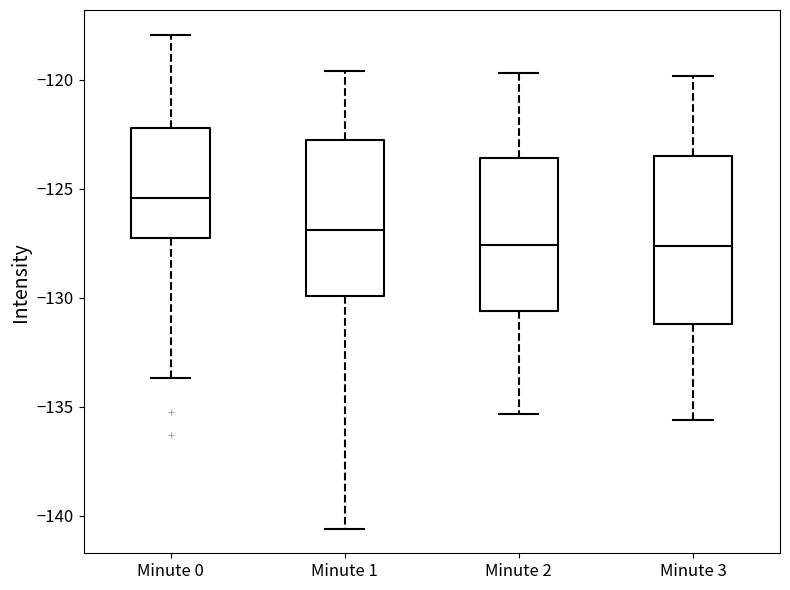

Reading left to right, read every box against the y-axis: the position of its median line, the range the box covers, and the ends of its whiskers. The values are not printed on the chart, so give them approximately, as read against the axis.

Minute 0: median -125.5, box -127.5 to -122.0, whiskers -133.5 to -118.0
Minute 1: median -127.0, box -130.0 to -122.5, whiskers -140.5 to -119.5
Minute 2: median -127.5, box -130.5 to -123.5, whiskers -135.5 to -119.5
Minute 3: median -127.5, box -131.0 to -123.5, whiskers -135.5 to -120.0